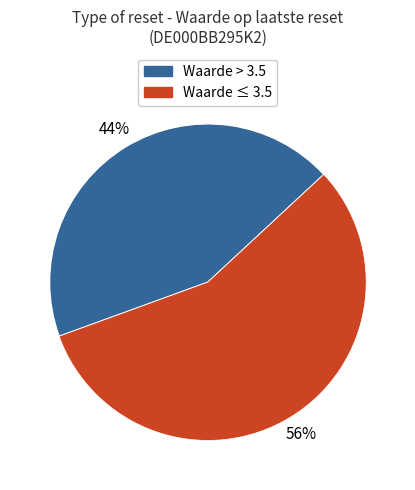

How many segments does this pie chart have?

2